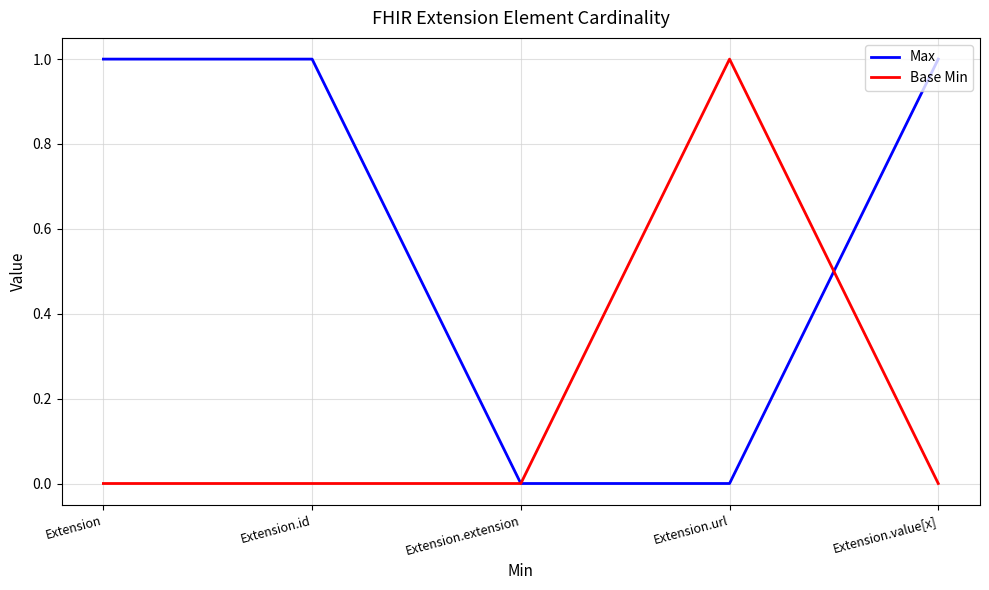

Between Extension.extension and Extension.value[x], which series saw the biggest shift?

Max